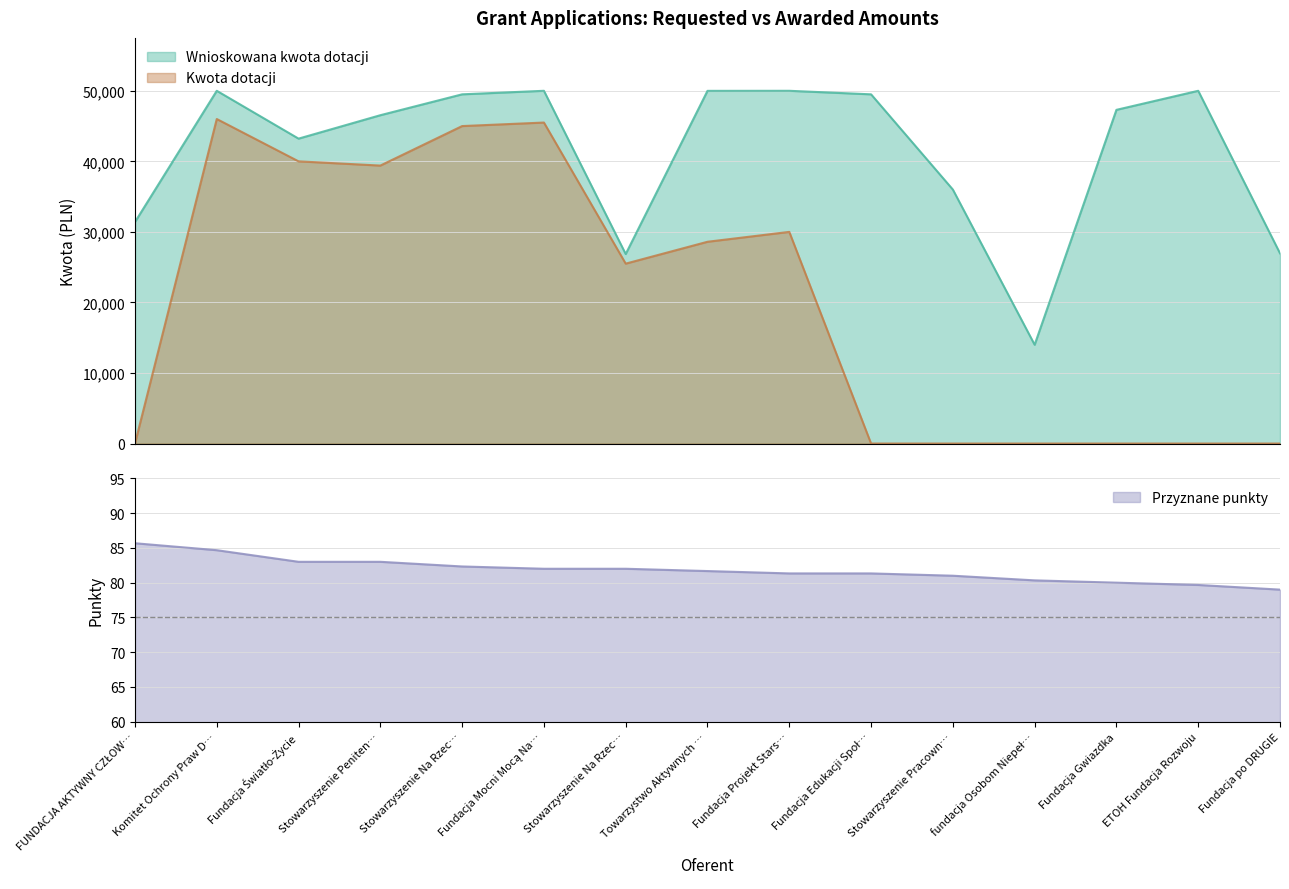

What is the difference between the maximum and minimum values in the Kwota dotacji series?

46000.0